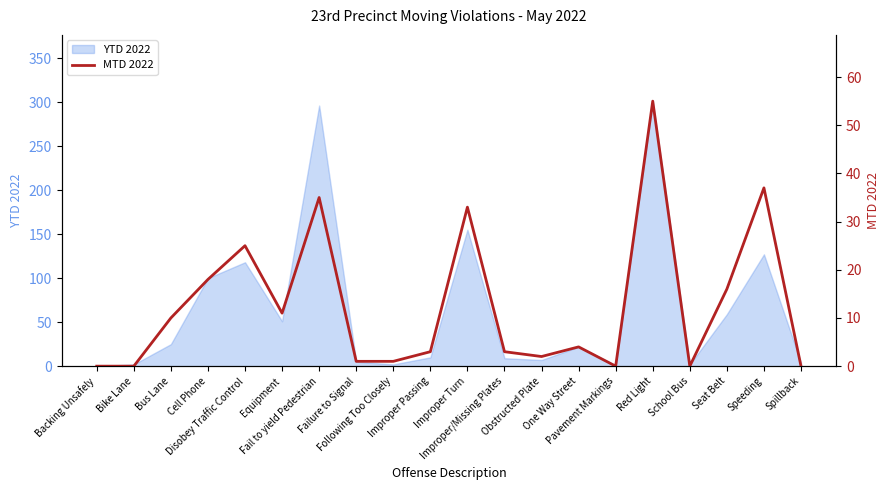

At which category does the data reach its first local peak?

Disobey Traffic Control